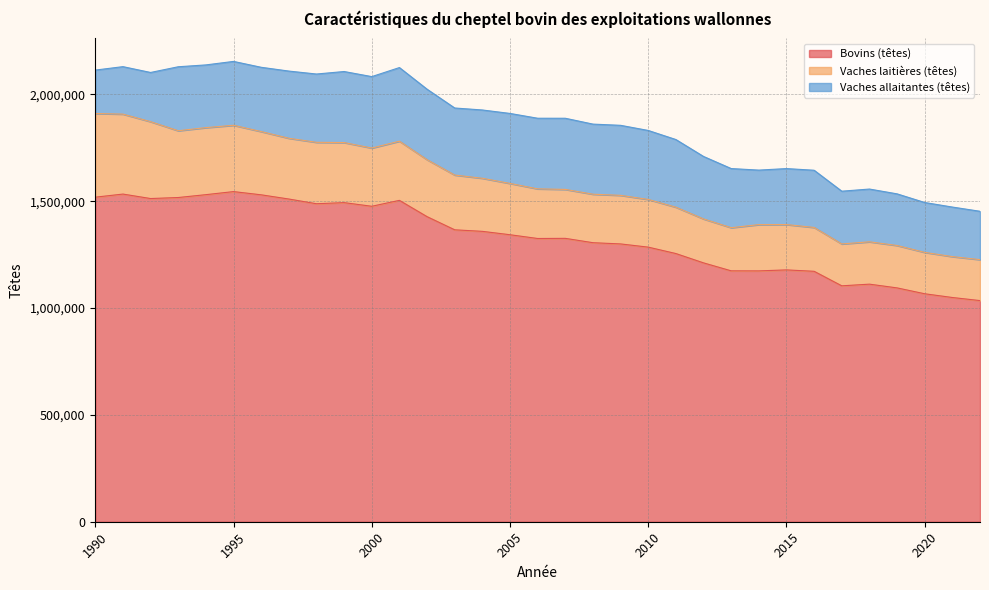

At which category does Vaches allaitantes (têtes) reach its first local peak?

1993